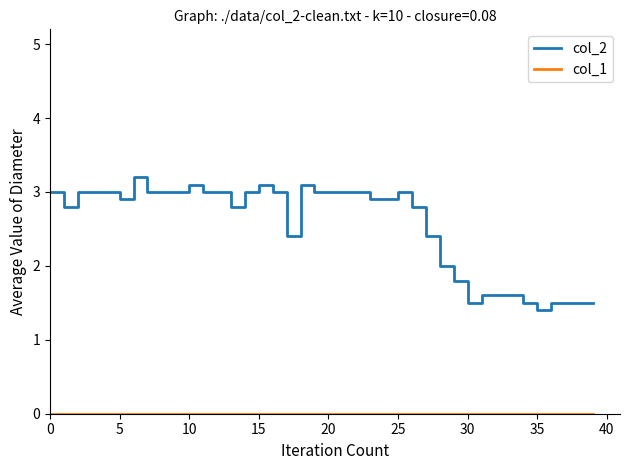

Which series has the largest range (max minus min)?

col_2